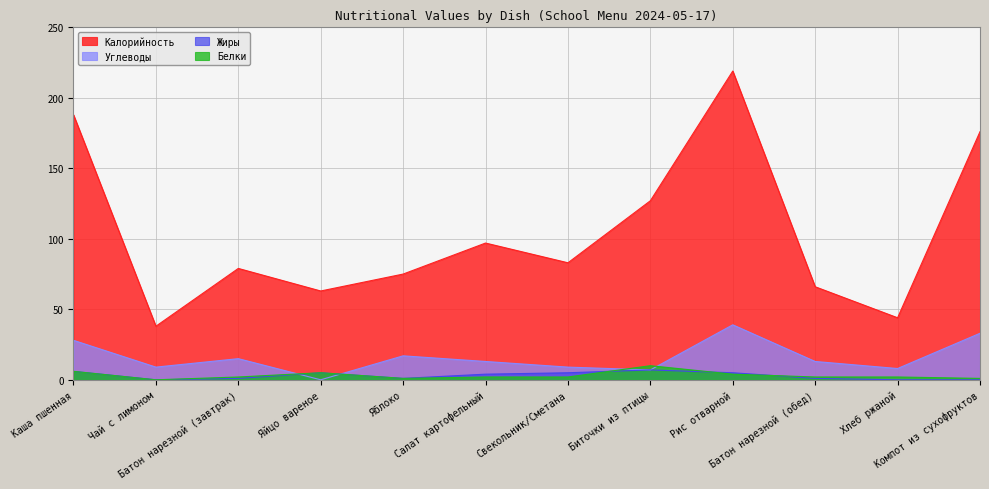

What is the sum of all Калорийность values?

1255